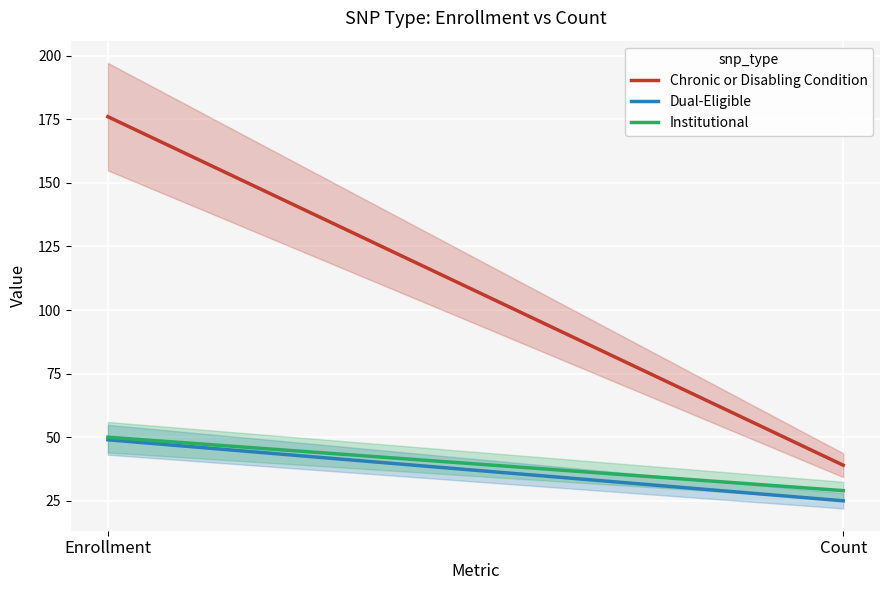

At which category is the sum across all series the highest?

Enrollment